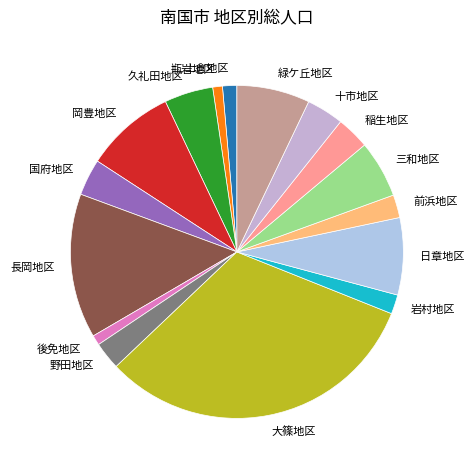

What is the ratio of the value at 上倉地区 to the value at 十市地区?

0.4